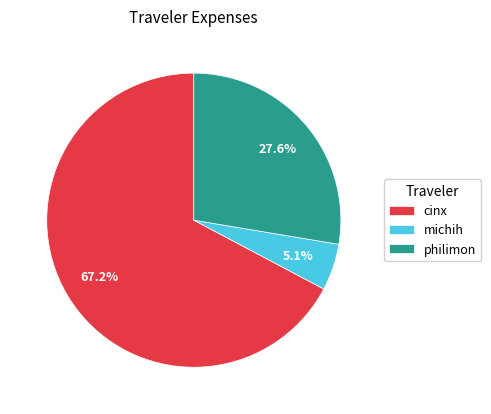

Count the number of slices in the pie.

3